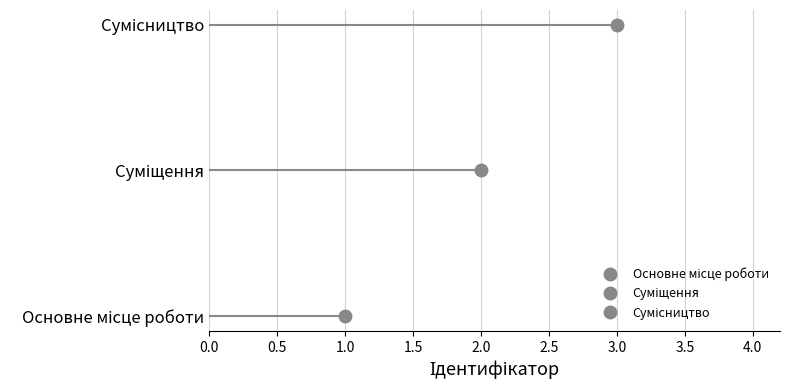

What is the change in value from Основне місце роботи to Сумісництво?

+2